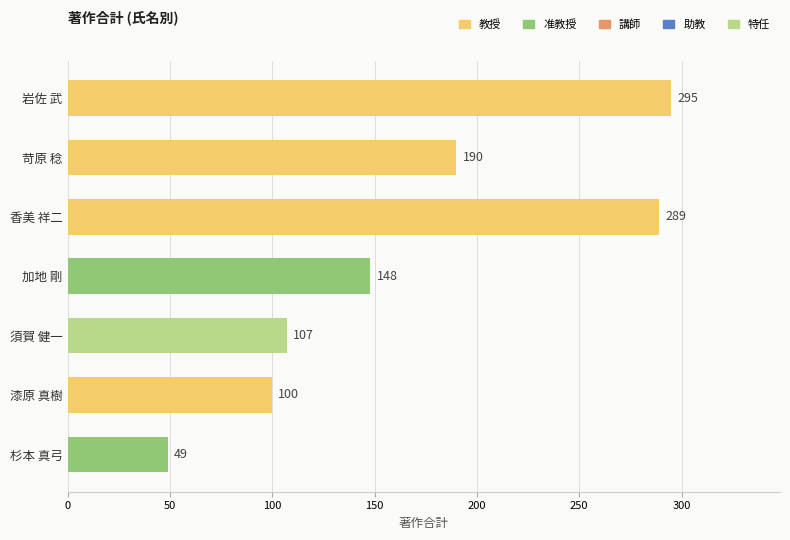

Reading top to bottom, what are all the values shown in this chart?

岩佐 武=295	苛原 稔=190	香美 祥二=289	加地 剛=148	須賀 健一=107	漆原 真樹=100	杉本 真弓=49